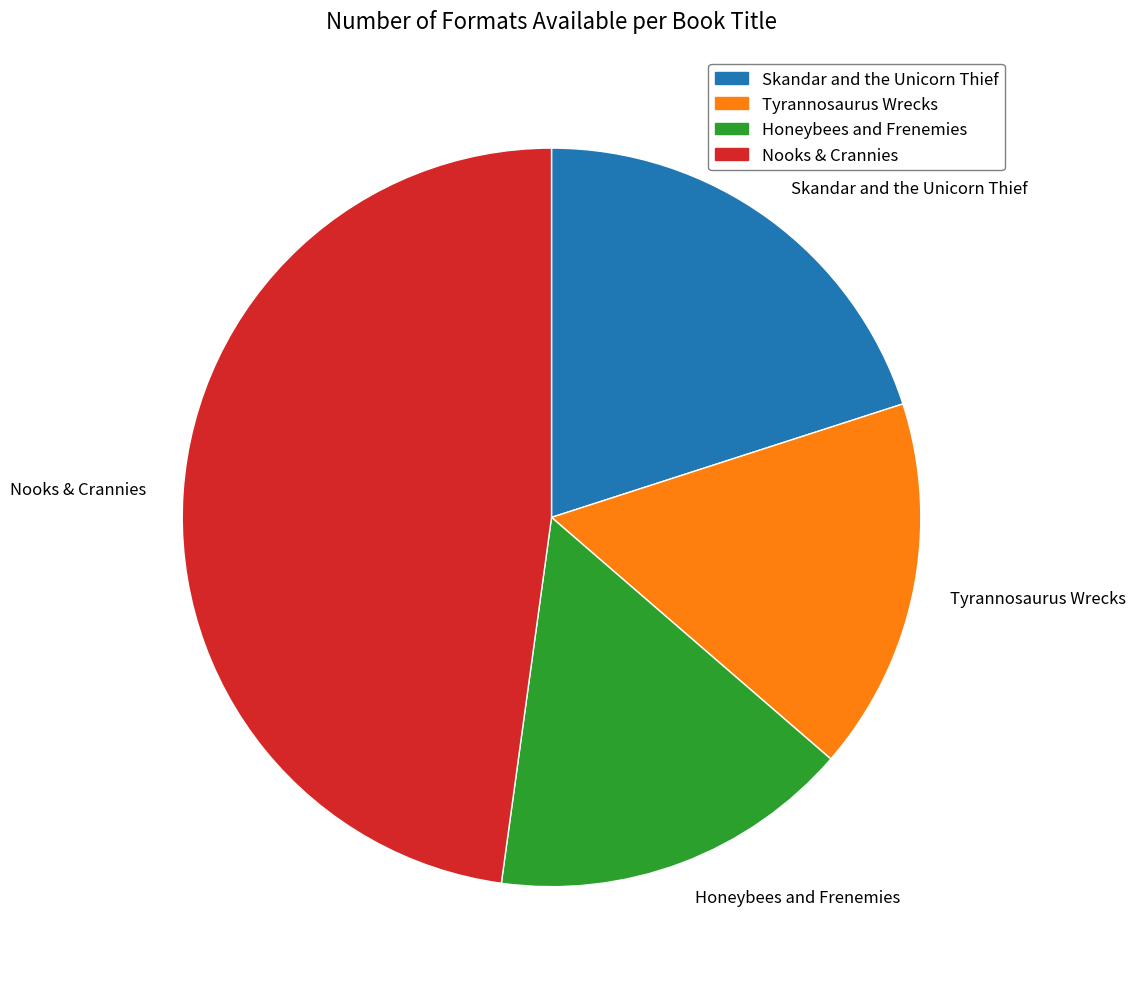

Is the sum of Honeybees and Frenemies and Nooks & Crannies greater than half?

Yes